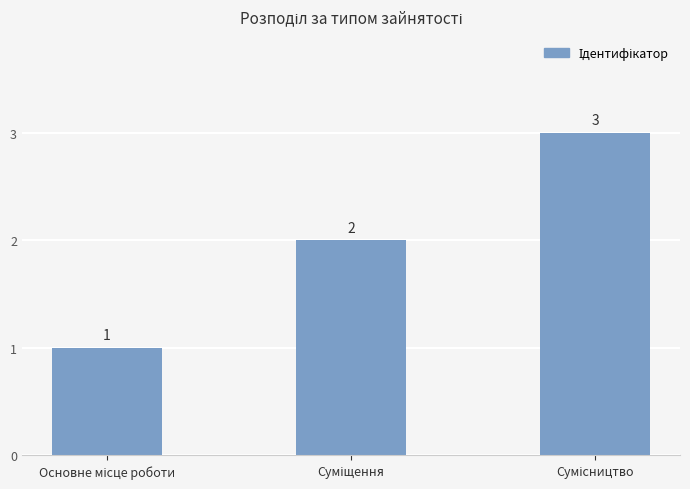

What is the maximum value shown in the chart?

3